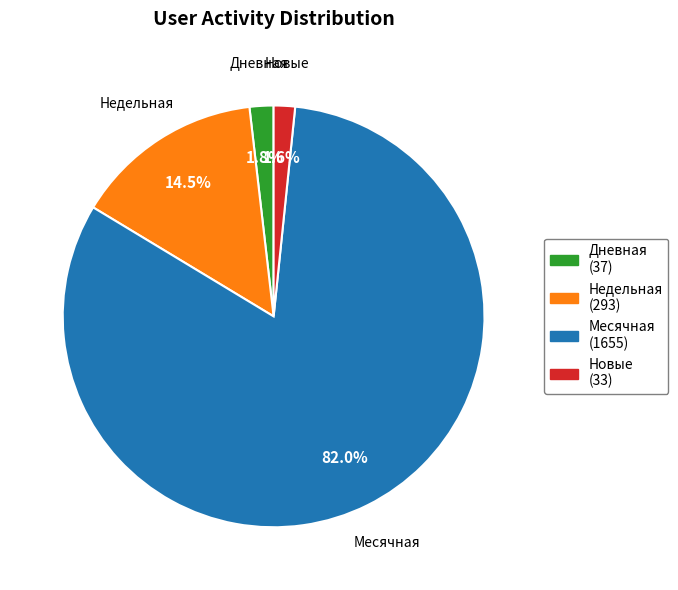

What is the majority slice?

Месячная